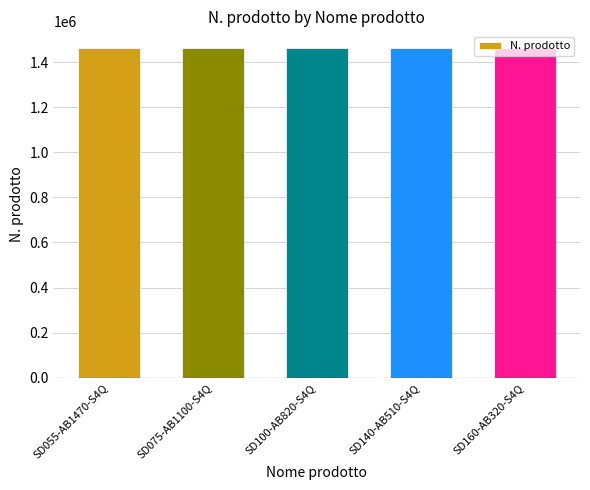

What is the sum of the values at SD100-AB820-S4Q and SD160-AB320-S4Q?

2925568